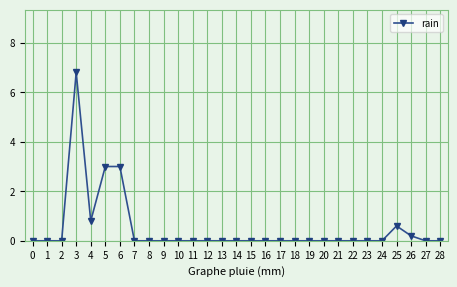

What is the difference between the maximum and minimum values?

6.8